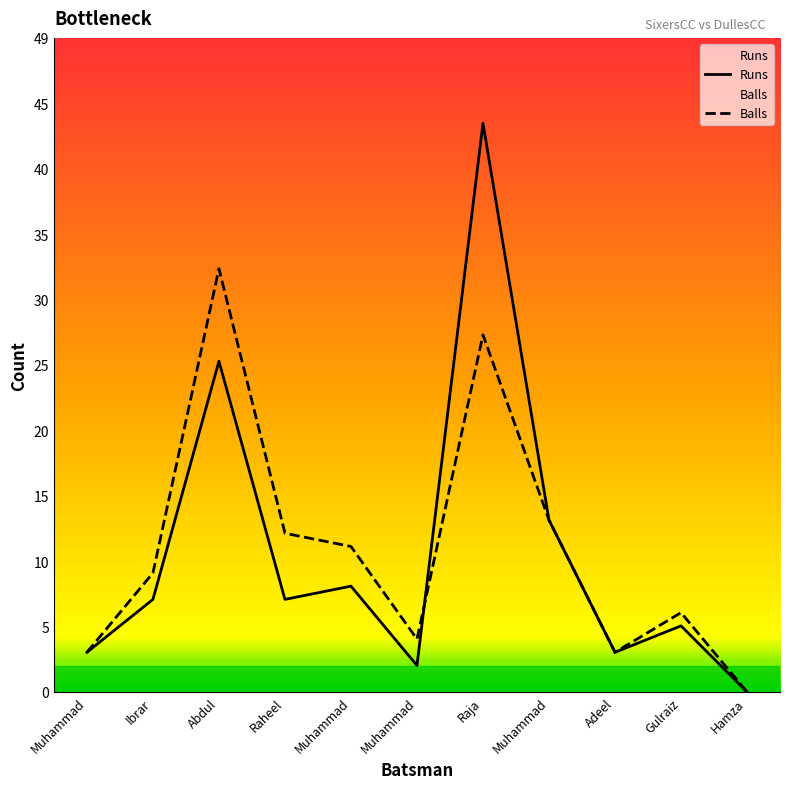

True or false: Balls has a value of 17 at Hamza.

False